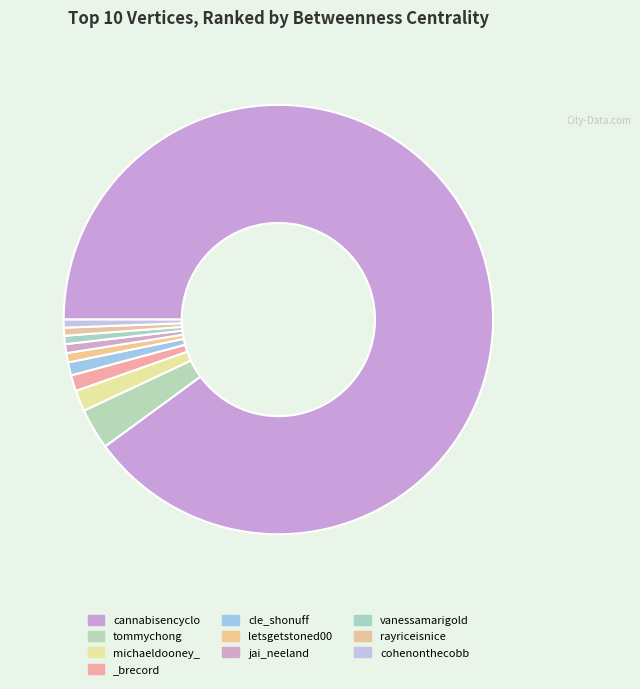

What percentage do cle_shonuff and michaeldooney_ together represent?

2.6%